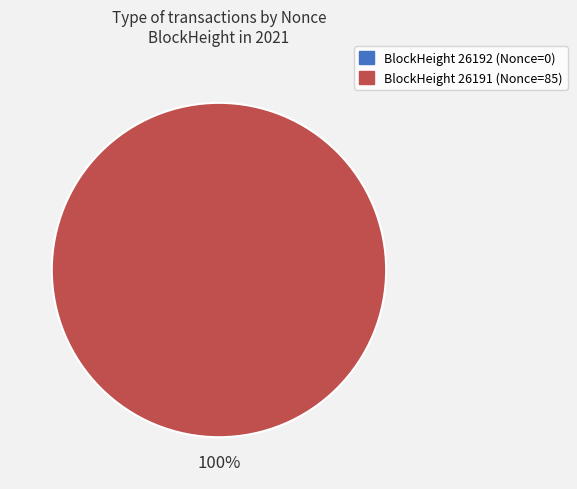

Rank the categories by value from lowest to highest.

26192, 26191